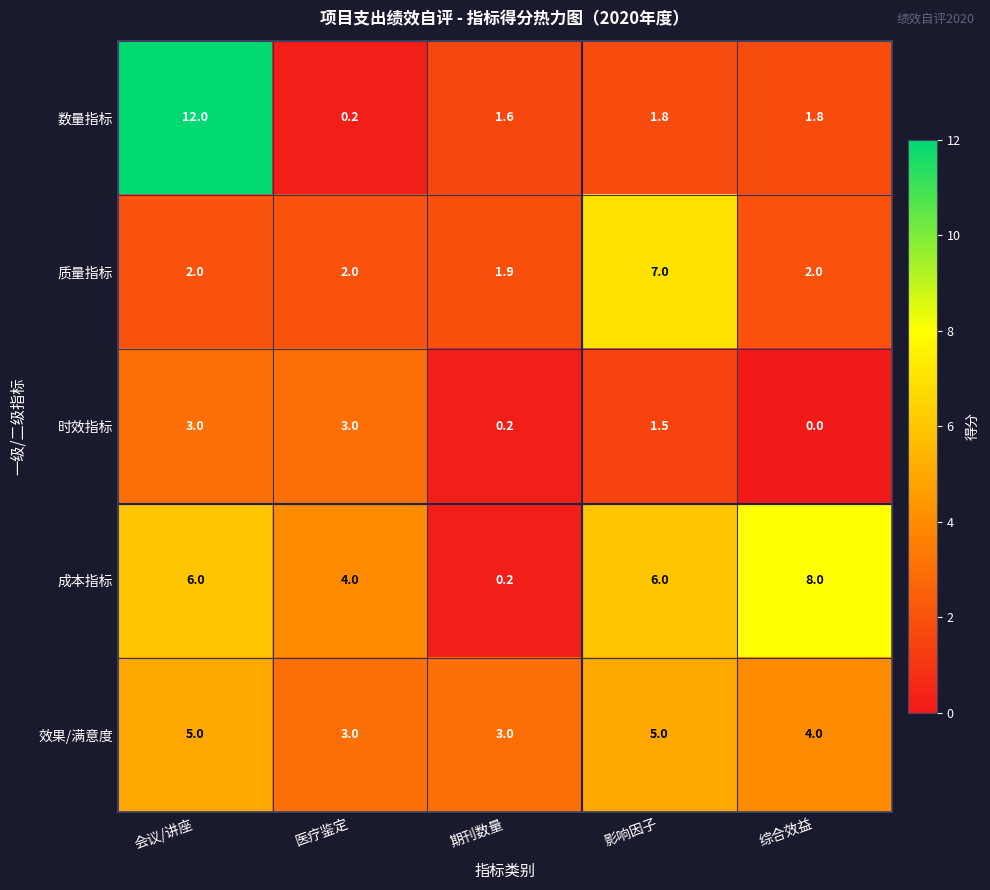

How many categories are shown in the chart?

5